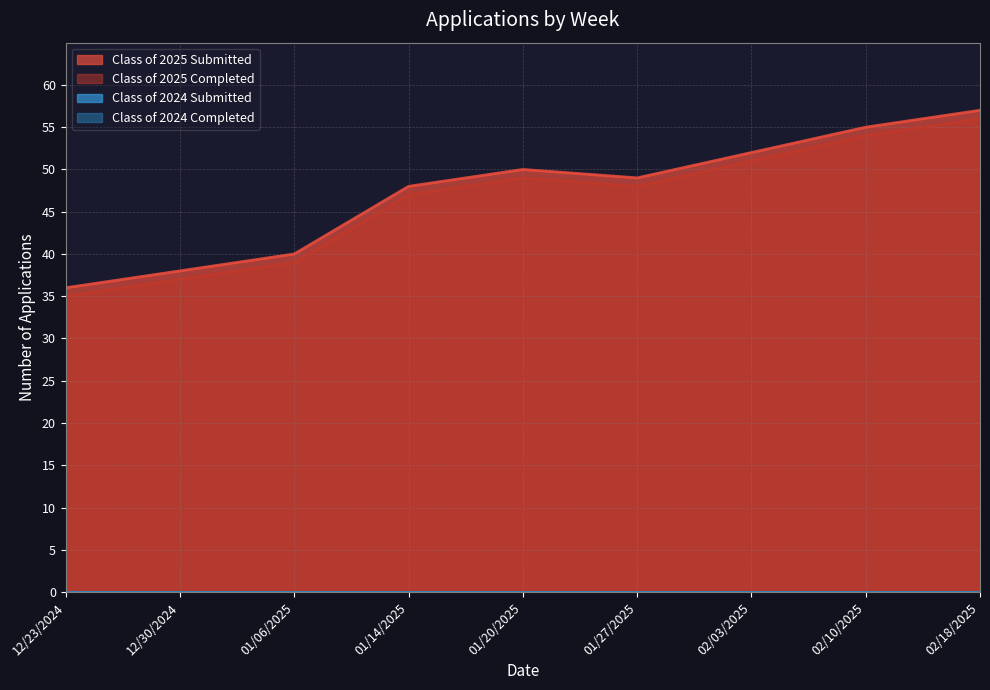

What is the approximate value of Class of 2025 Submitted at 12/30/2024, to the nearest 10?

40